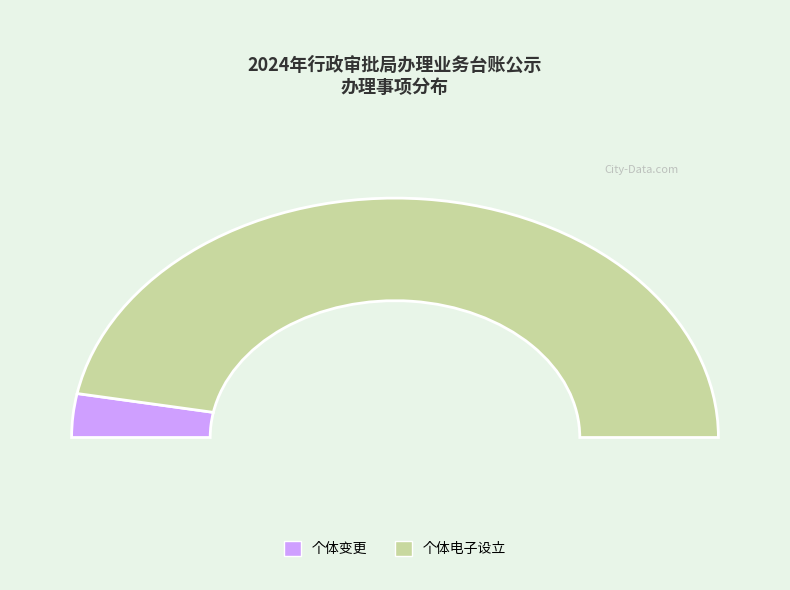

Does 个体变更 account for over 50% of the chart?

No